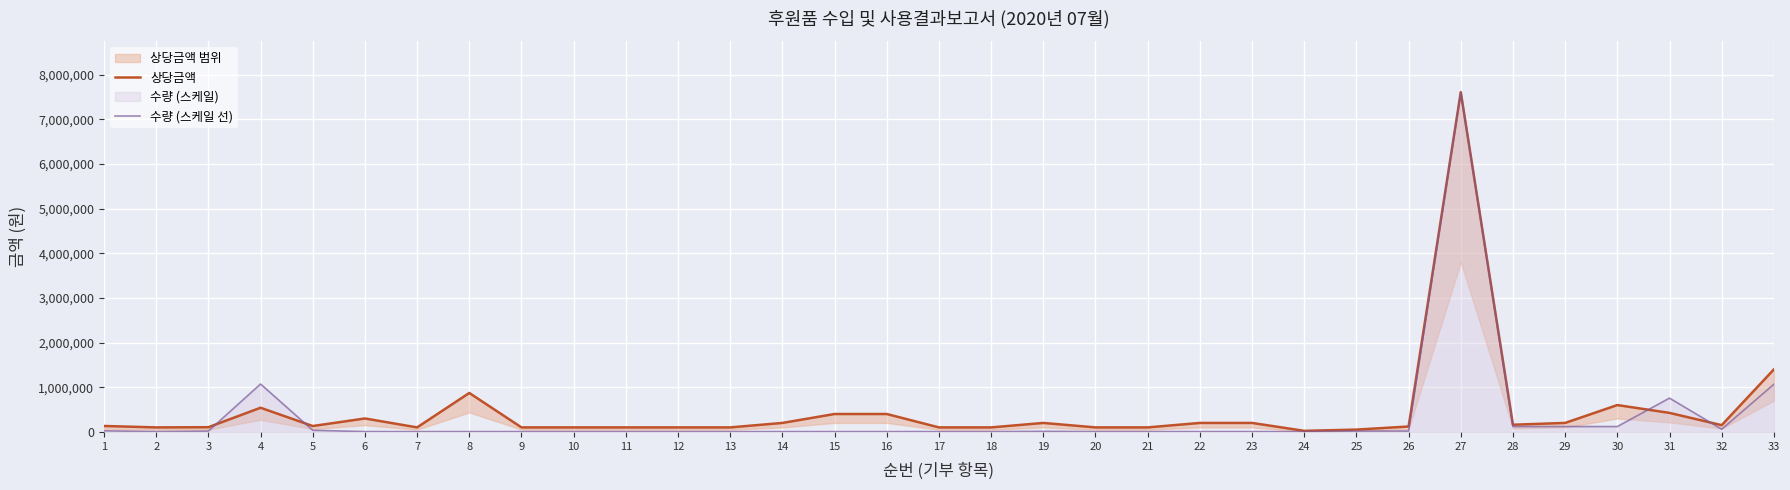

At which label does 수량 (스케일 선) reach its minimum?

2